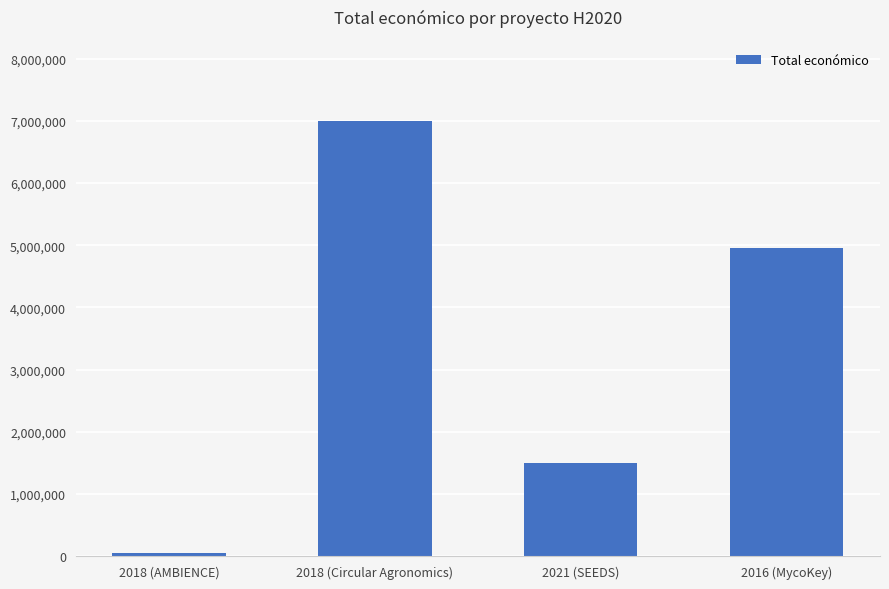

Reading right to left, list all the values displayed in this chart.

2016 (MycoKey)=4953160	2021 (SEEDS)=1498875	2018 (Circular Agronomics)=6999795	2018 (AMBIENCE)=50000